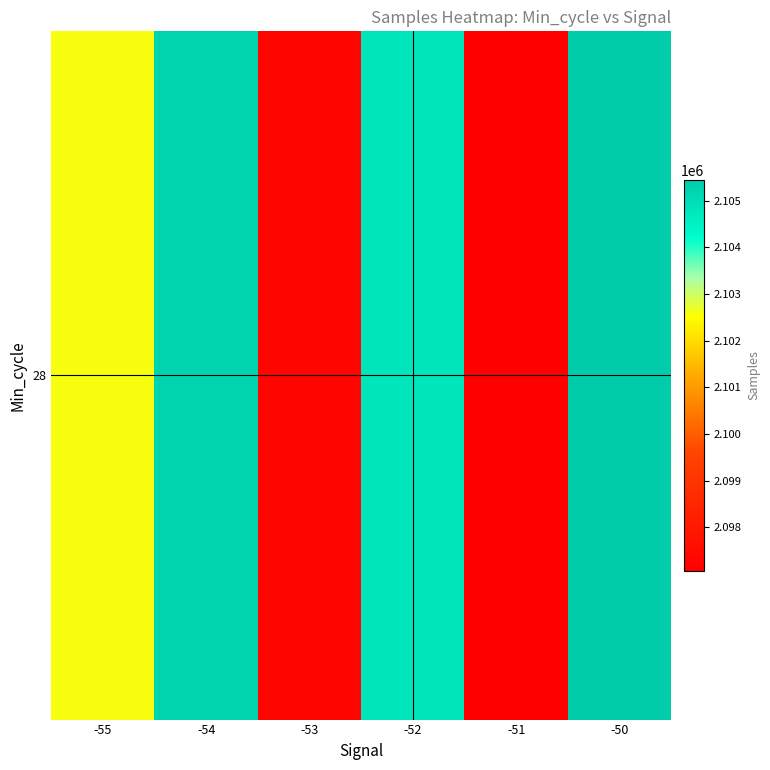

List the labels in order of value, smallest first.

-51, -53, -55, -52, -54, -50